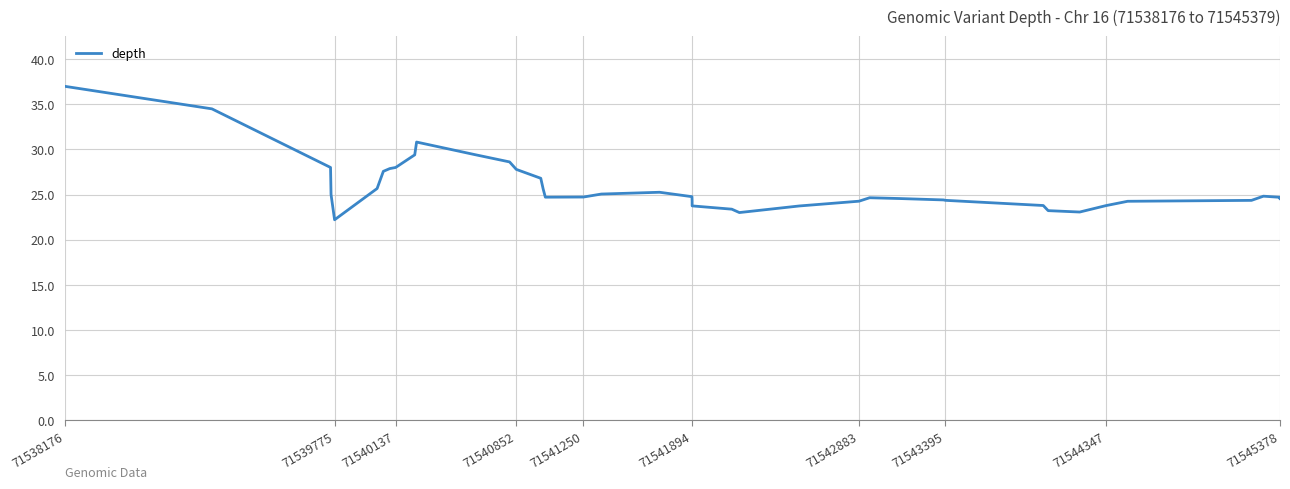

How many distinct data groups are displayed?

1